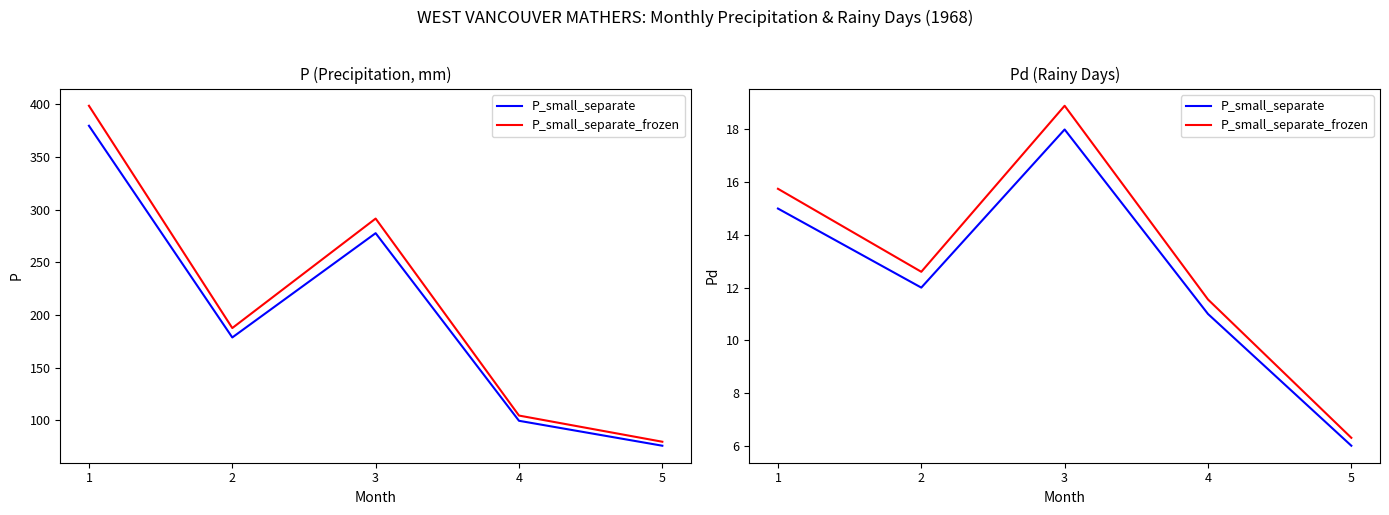

True or false: P_small_separate has more than 1 points higher than both neighbors.

False